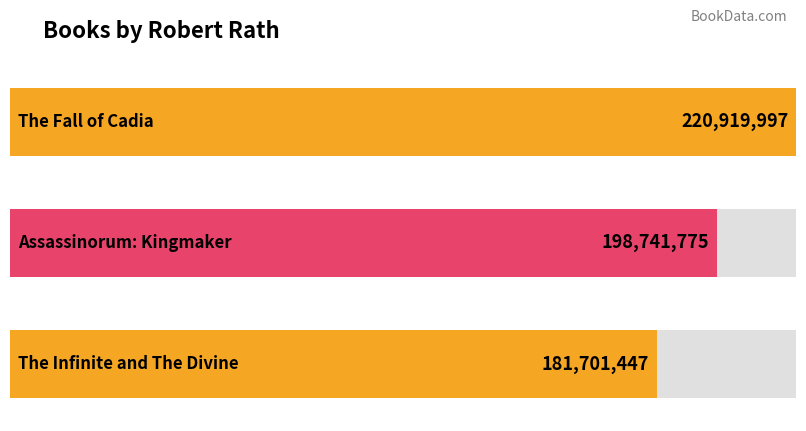

How many values are below 198741775?

1